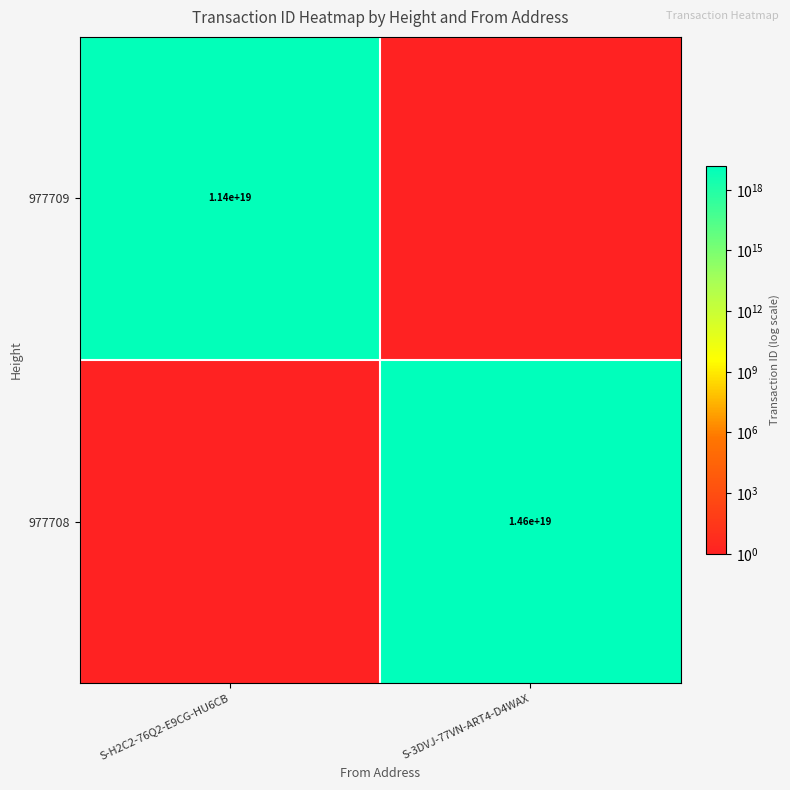

The 977708 series shows 14600000000000000000 at S-3DVJ-77VN-ART4-D4WAX. True or false?

True